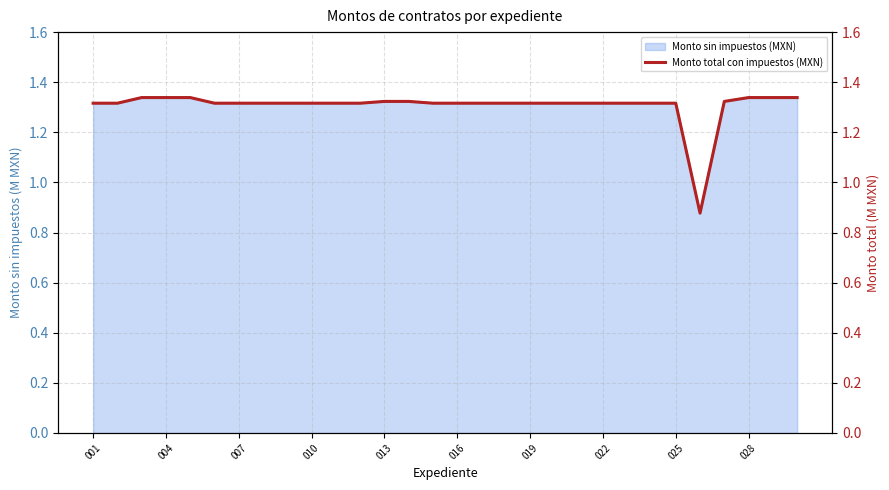

At which label does the data first exceed 1?

001